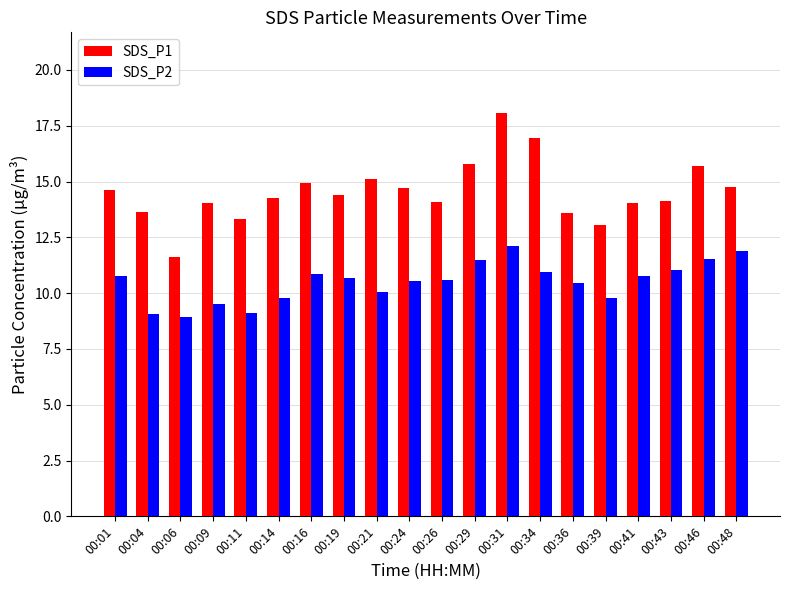

What is the minimum value for SDS_P1?

11.6